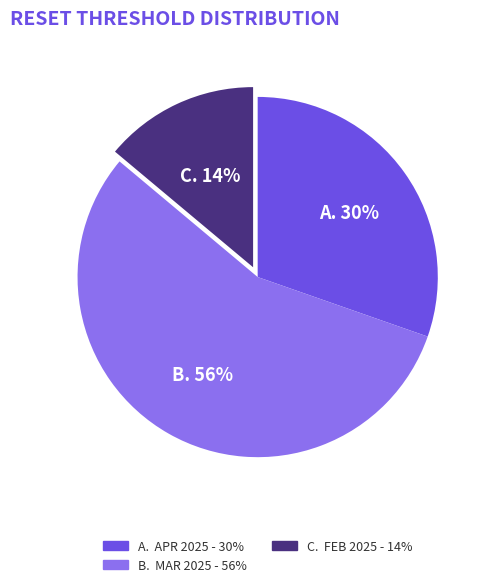

How many slices are in this pie chart?

3